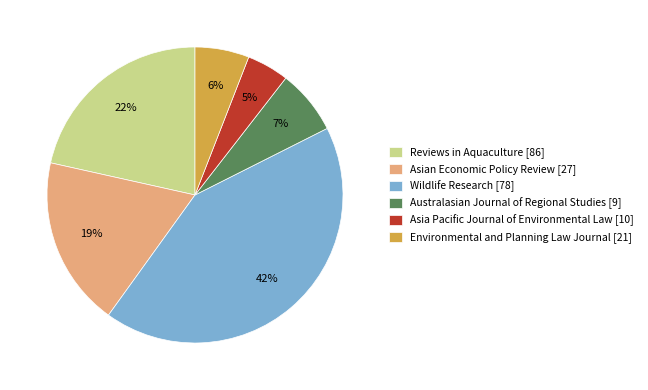

What is the largest slice in the pie chart?

Wildlife Research [78]